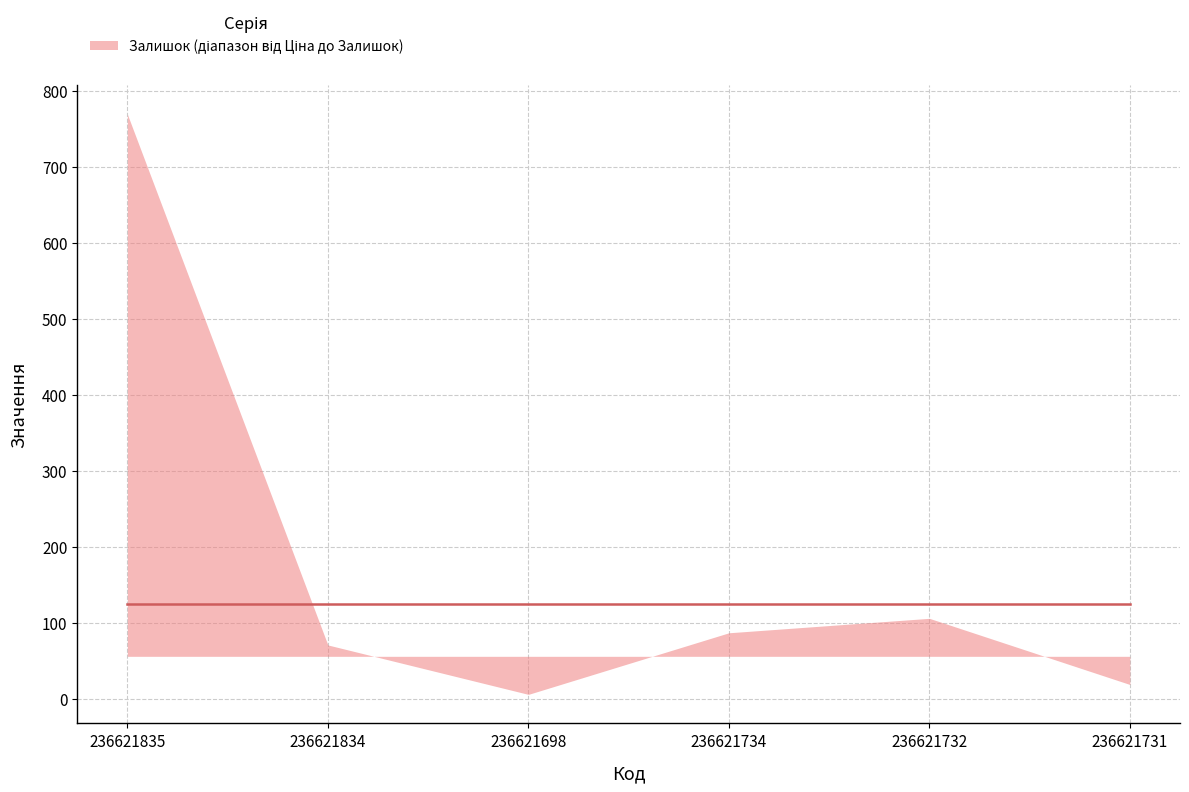

Reading right to left, extract all data points from this chart.

Залишок: 236621731=19.0	236621732=106.0	236621734=87.0	236621698=6.0	236621834=71.0	236621835=769.0
Ціна: 236621731=56.0	236621732=56.0	236621734=56.0	236621698=56.0	236621834=56.0	236621835=56.0
Стара ціна: 236621731=124.6	236621732=124.6	236621734=124.6	236621698=124.6	236621834=124.6	236621835=124.6